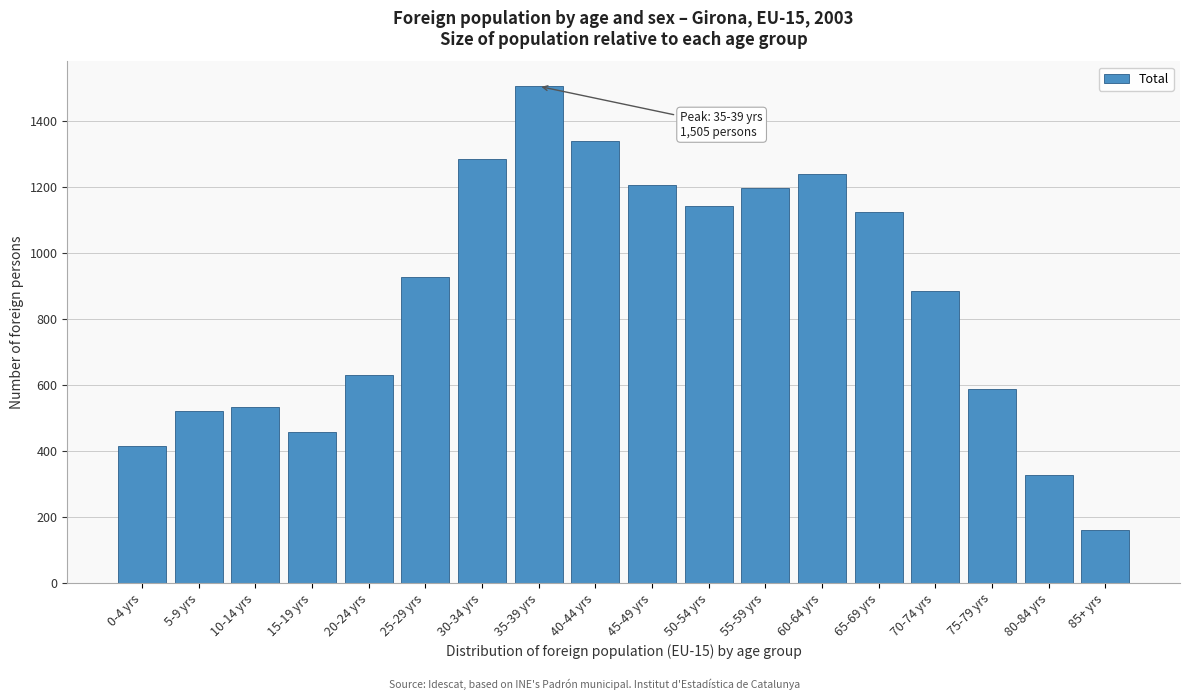

Reading left to right, list all the values displayed in this chart.

0-4 yrs=415	5-9 yrs=521	10-14 yrs=534	15-19 yrs=456	20-24 yrs=629	25-29 yrs=926	30-34 yrs=1285	35-39 yrs=1505	40-44 yrs=1339	45-49 yrs=1206	50-54 yrs=1141	55-59 yrs=1196	60-64 yrs=1238	65-69 yrs=1123	70-74 yrs=884	75-79 yrs=587	80-84 yrs=326	85+ yrs=161